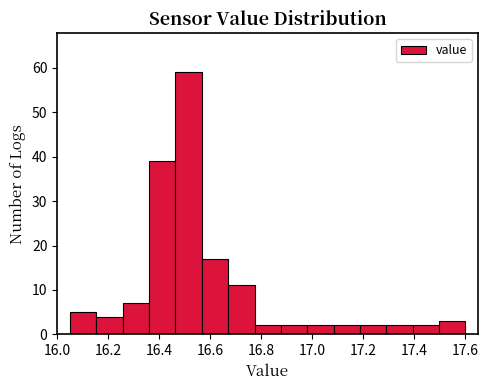

How tall is the bar that spans 17.40 to 17.50 on the x-axis? Neither the bar edges nor the heights are printed on the chart, so give them approximately, as read against the axes.

2